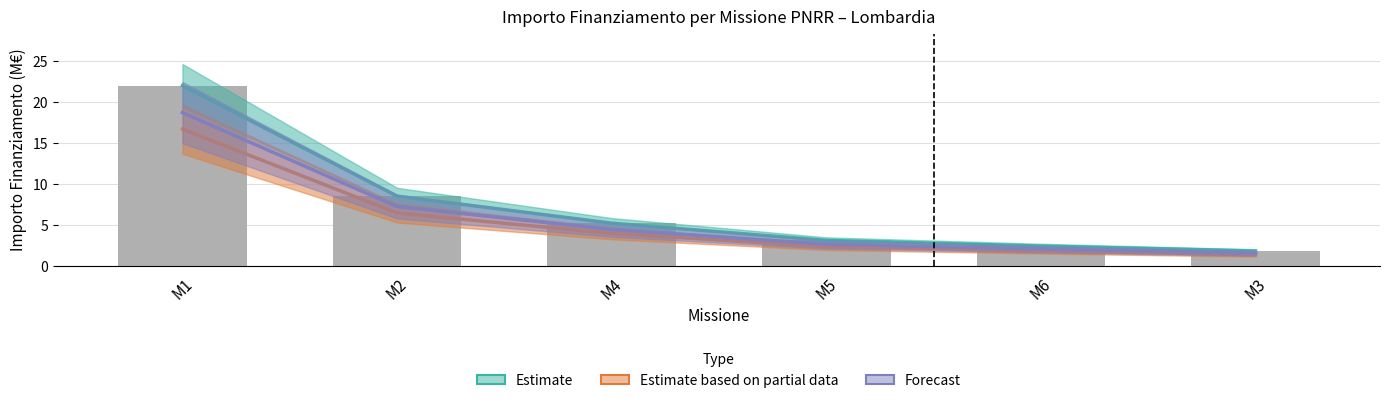

What is the average value of the Estimate based on partial data series?

5.4